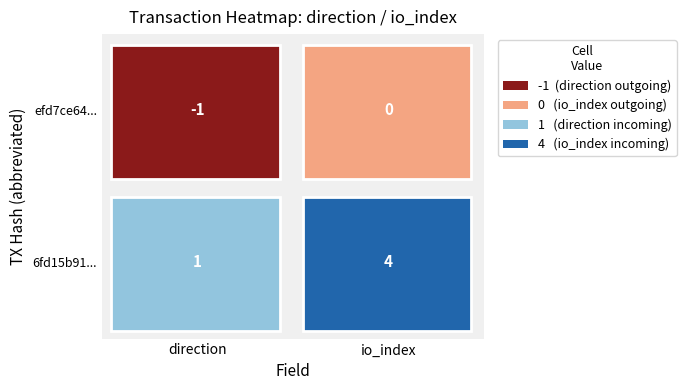

Between -1 and 1, which series saw the biggest shift?

6fd15b91cb60669f54da3b5cf142d2fdea9e12e